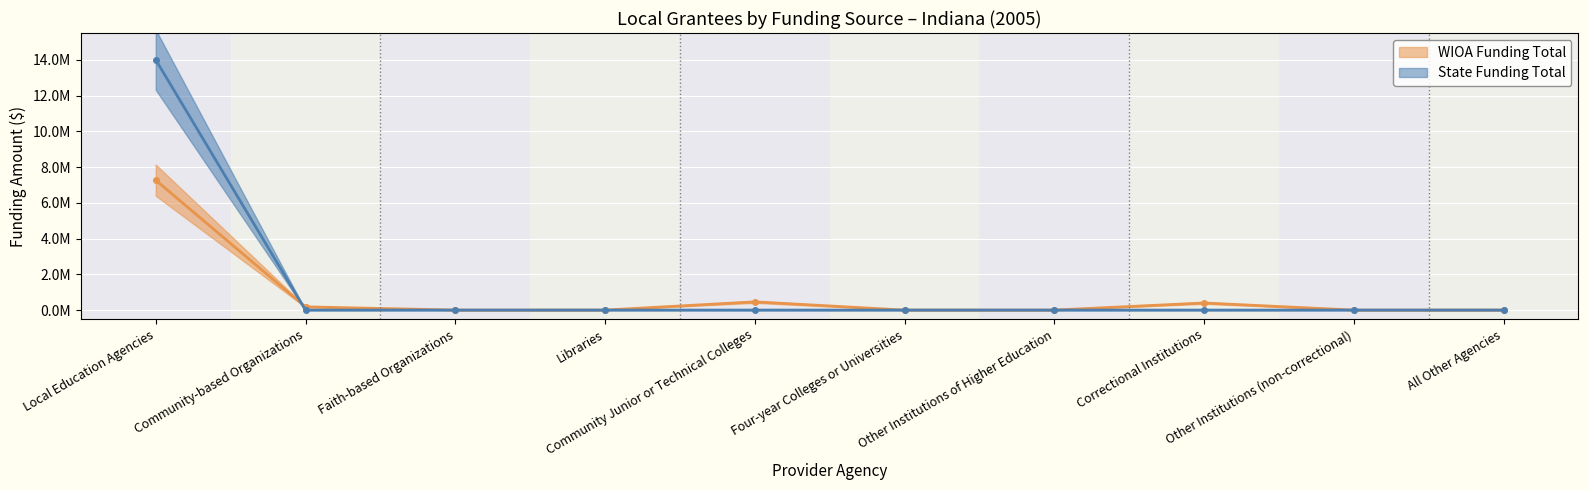

How many lines are shown in the chart?

2